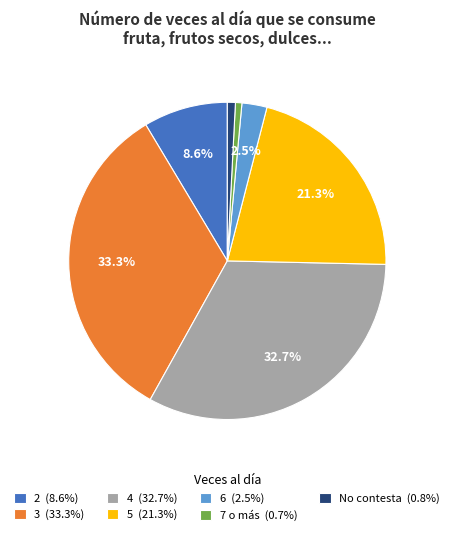

Does 4 (32.7%) account for over 50% of the chart?

No